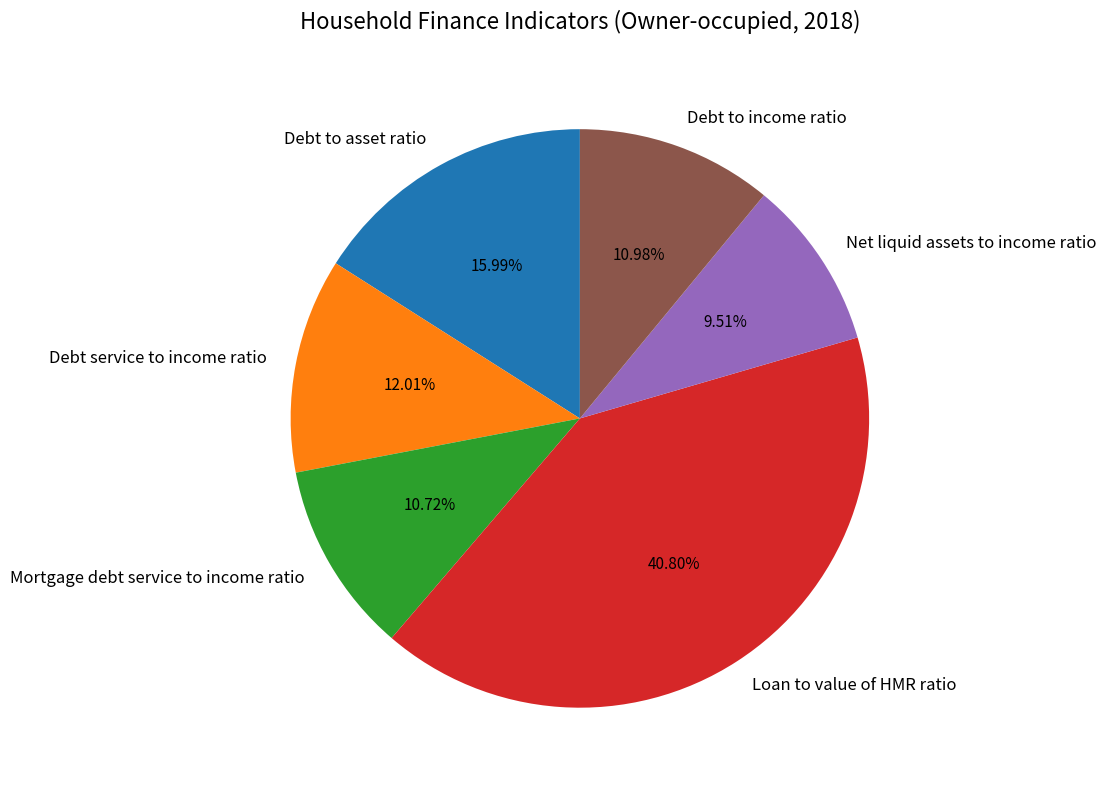

Is the sum of Mortgage debt service to income ratio and Net liquid assets to income ratio greater than half?

No